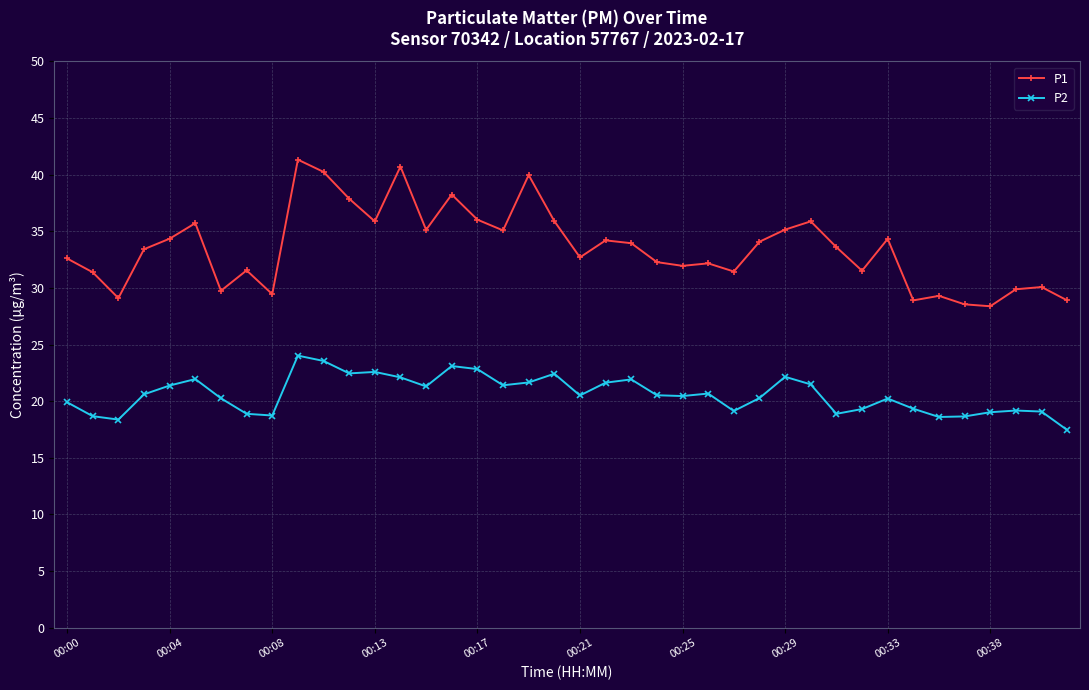

At how many categories does at least one series exceed 26?

40